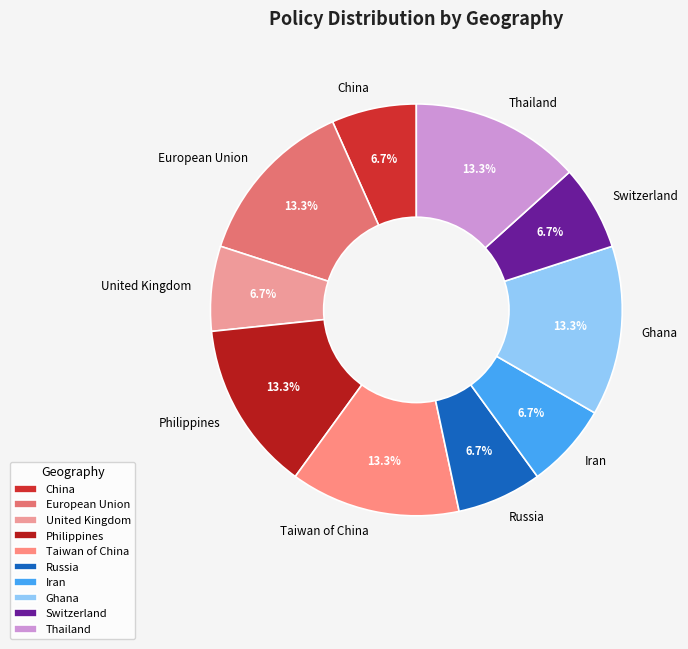

What is the ratio of the value at European Union to the value at Switzerland?

2.0